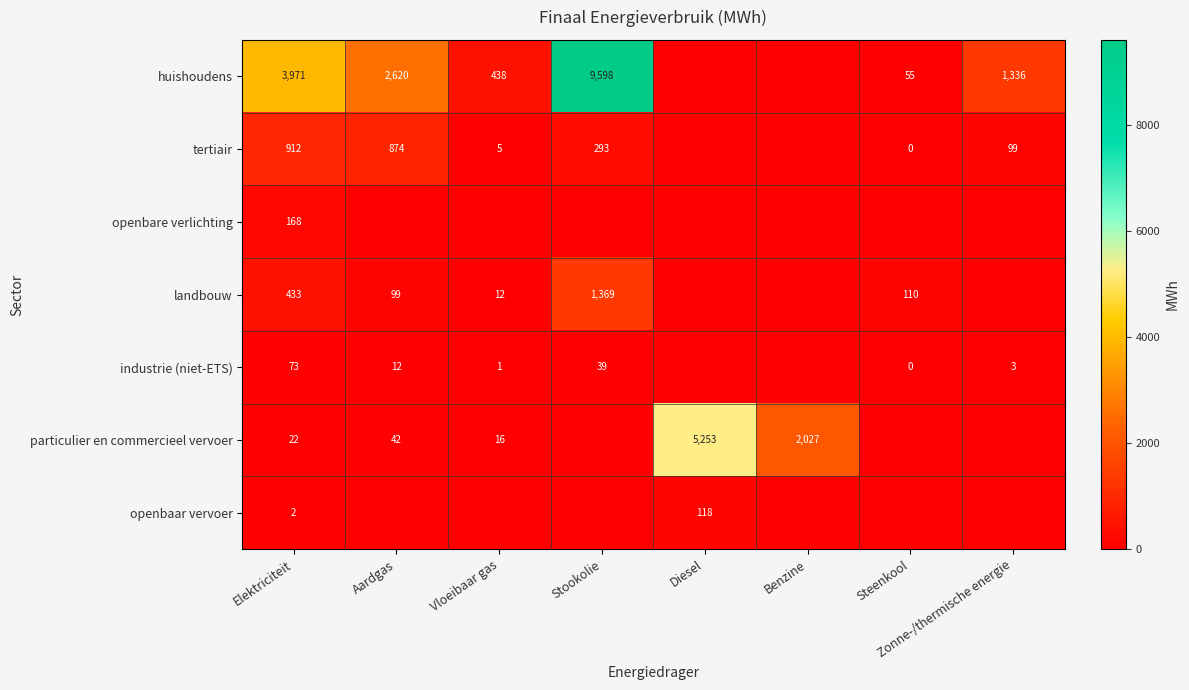

True or false: industrie (niet-ETS) has a value of 47 at Elektriciteit.

False